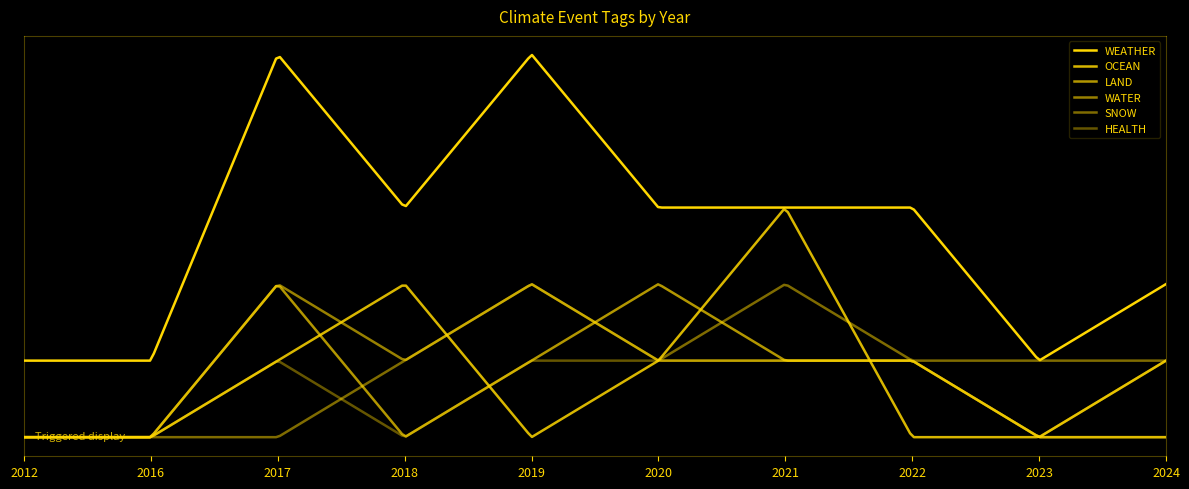

Does the chart display data point markers on the line(s)?

No